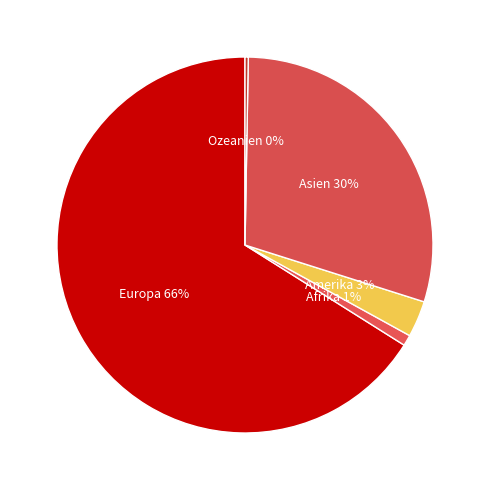

How many slices are in this pie chart?

5